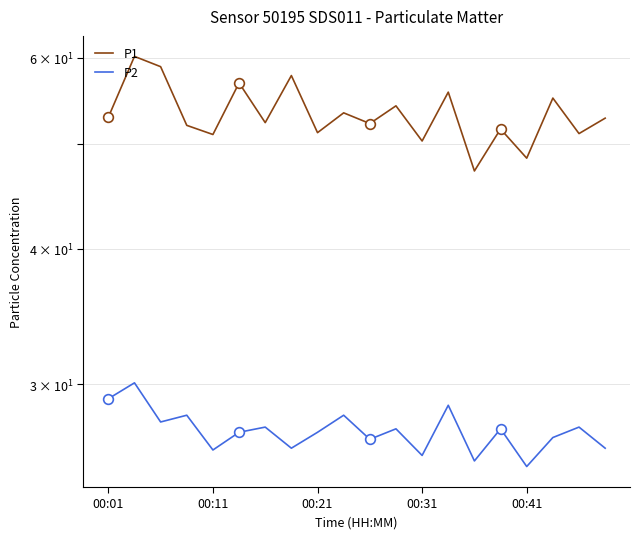

True or false: P2 has more than 2 points higher than both neighbors.

True